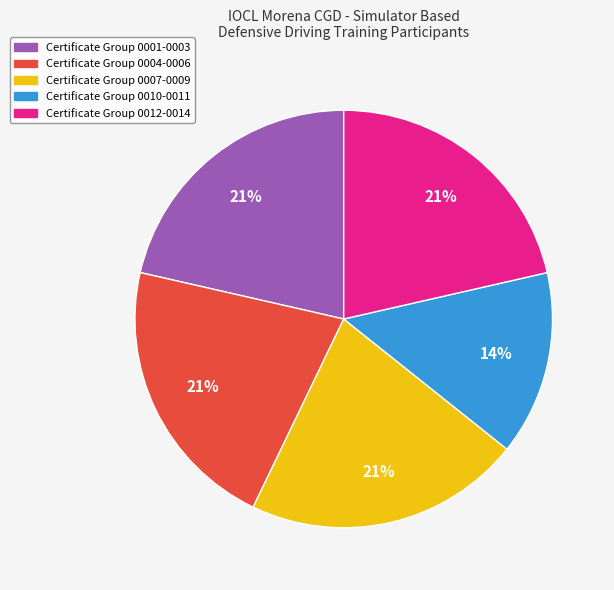

What percentage is the Certificate Group 0010-0011 slice, to the nearest percent?

14%